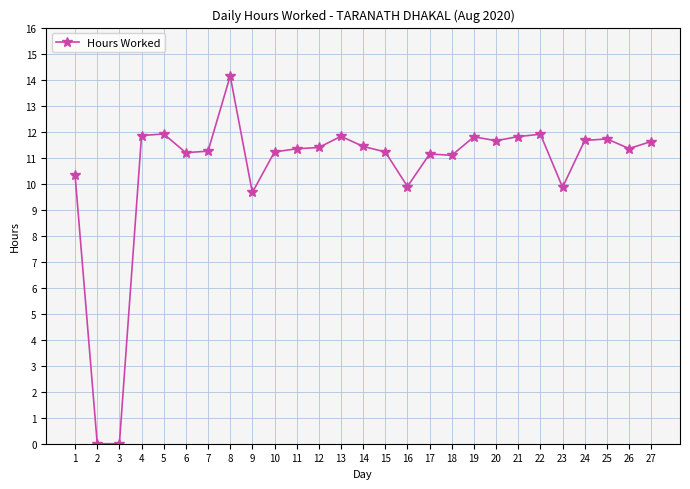

What is the approximate value at 20?

11.7